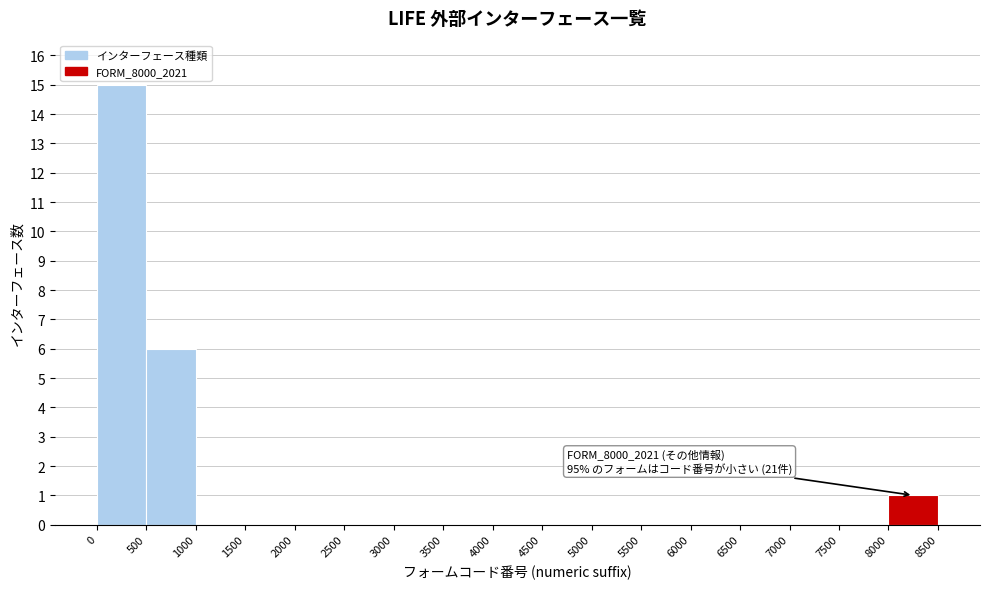

Which range on the x-axis has the tallest bar?

0 to 500